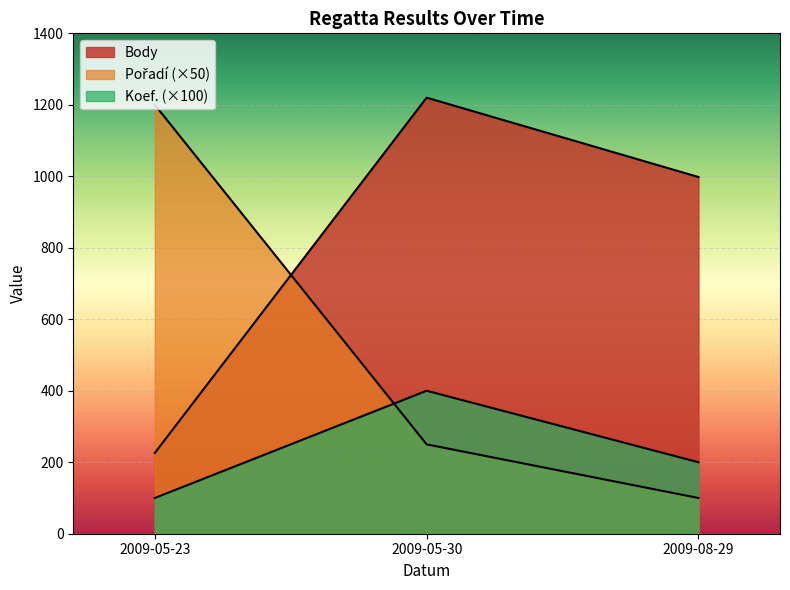

What is the approximate value of Koef. at 2009-05-23?

100